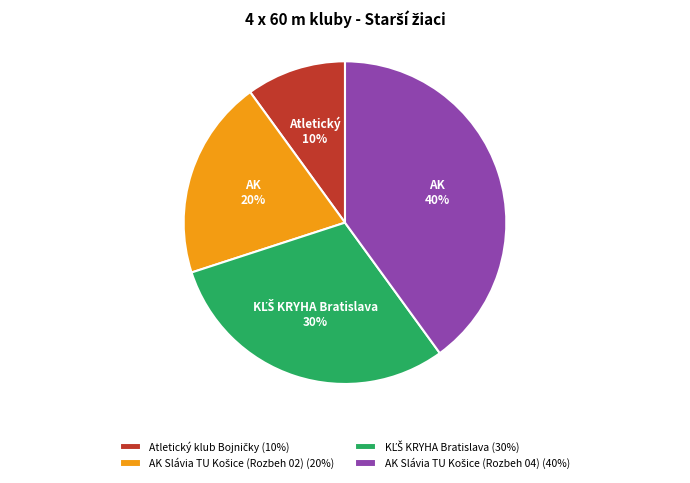

Is there any slice that represents more than half of the pie?

No